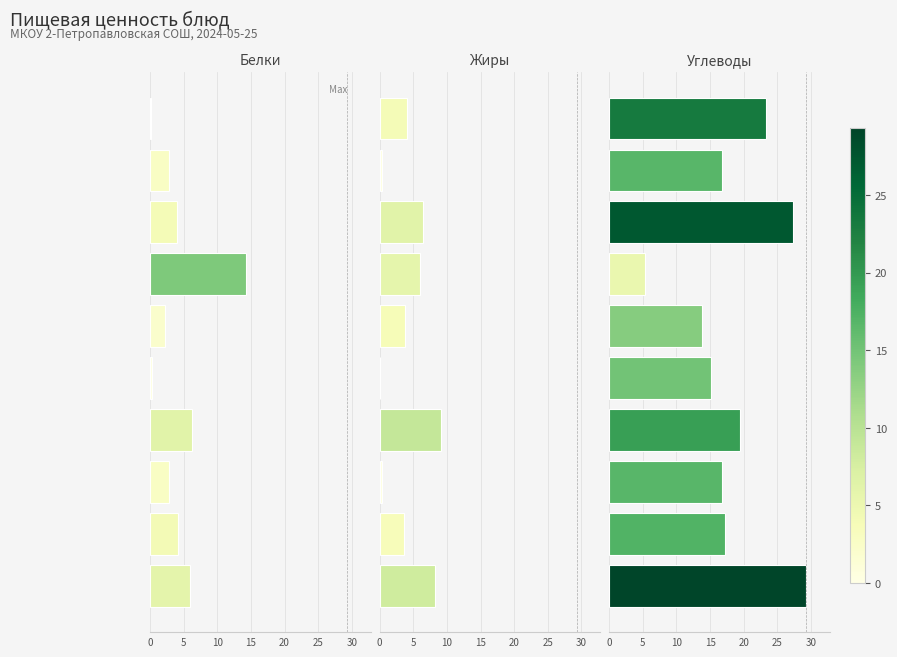

What is the difference between the Углеводы values at 5 and 25?

3.6